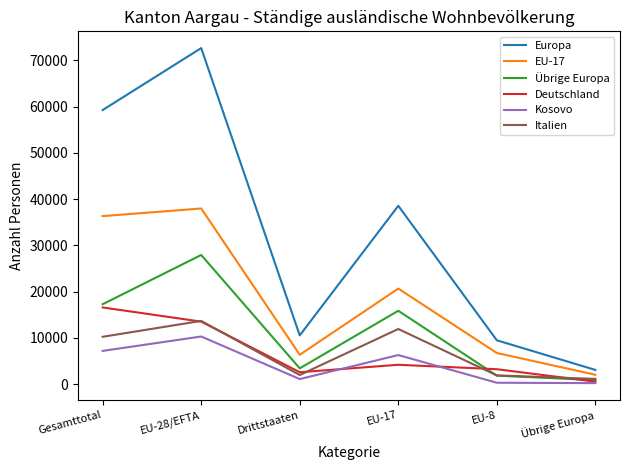

The Deutschland series shows 19387 at EU-28/EFTA. True or false?

False